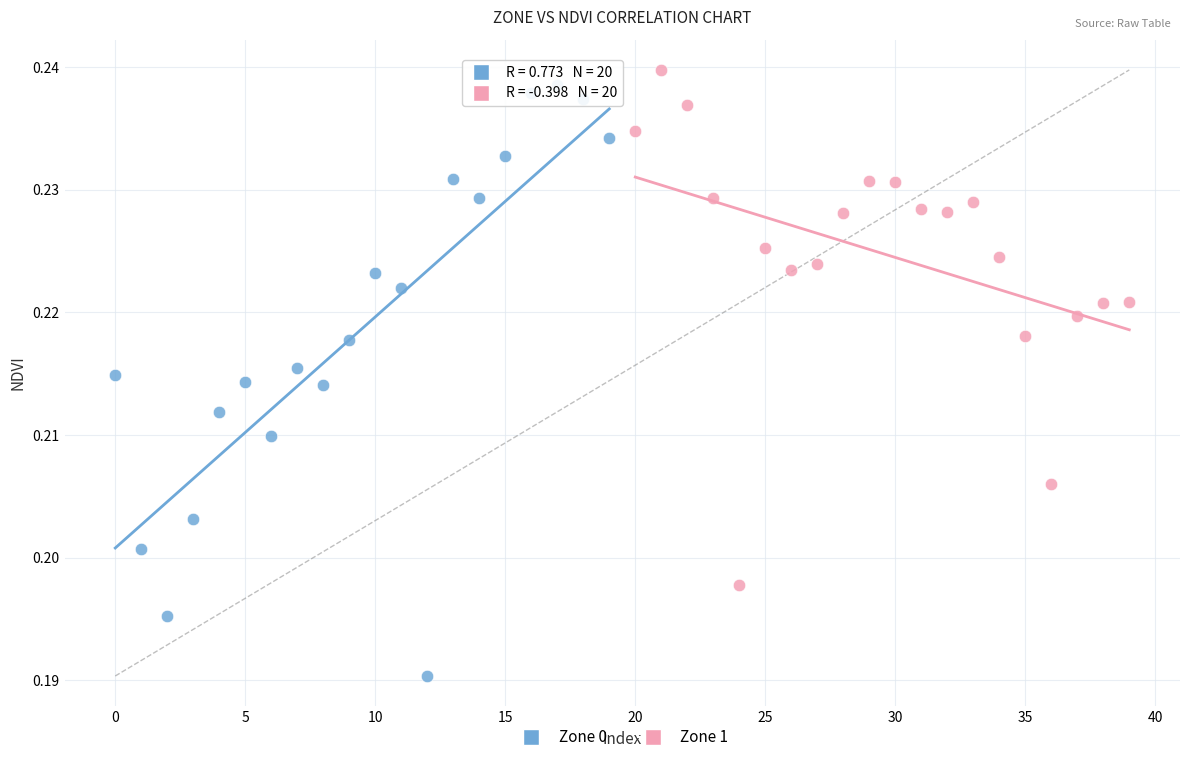

What are all the series names shown in the legend?

Zone 0, Zone 1